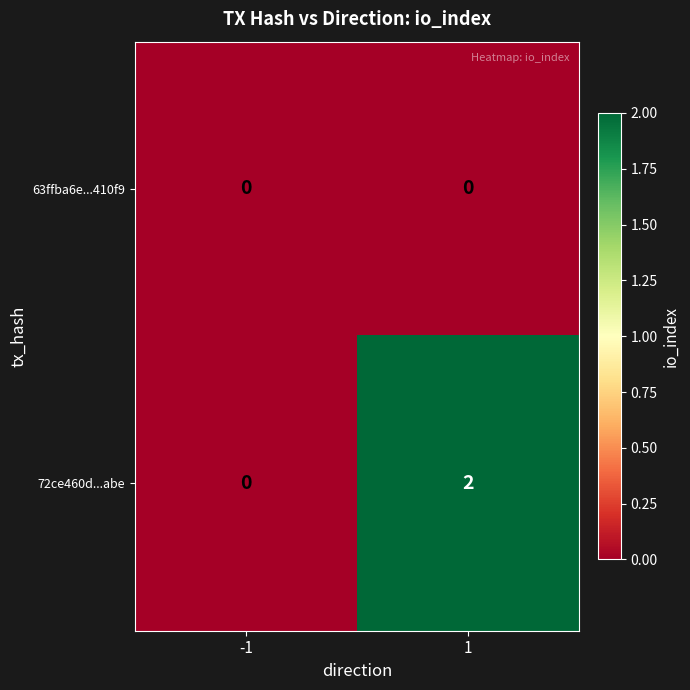

At which category is the sum across all series the highest?

1